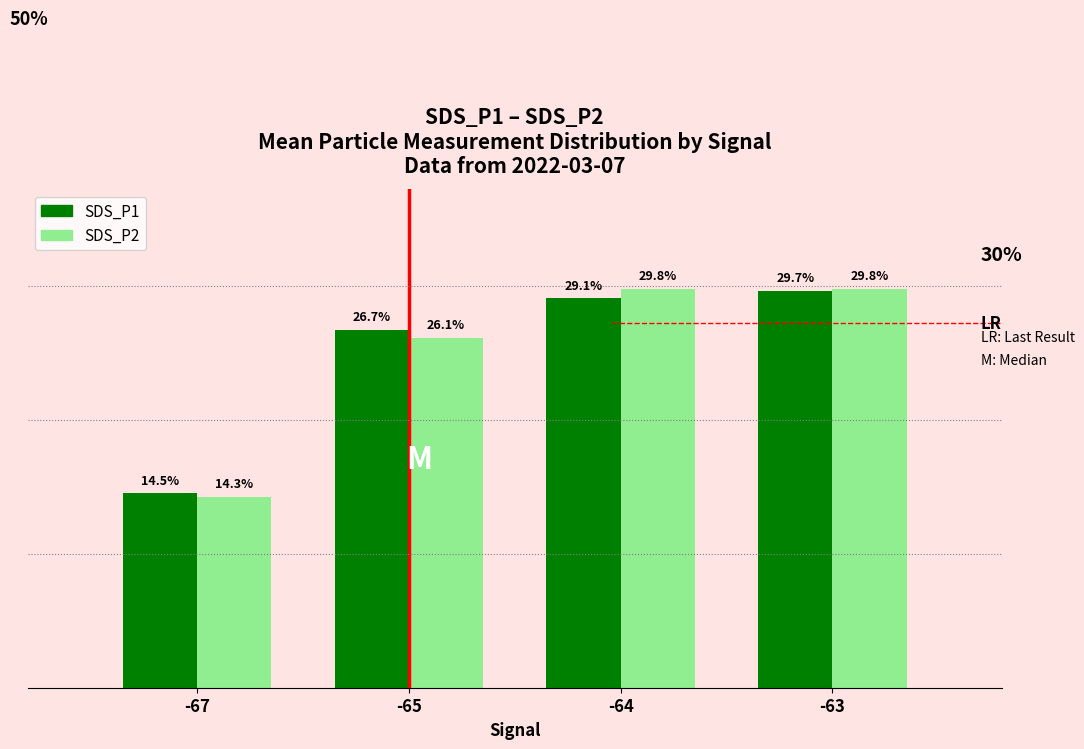

Which series changed the most between -65 and -63?

SDS_P2